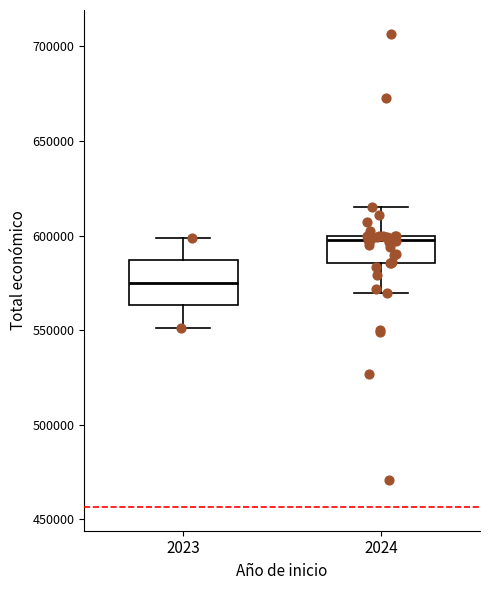

Where does the lower whisker of the box at x = 2024 end on the y-axis? The values are not printed on the chart, so give them approximately, as read against the axis.

570000